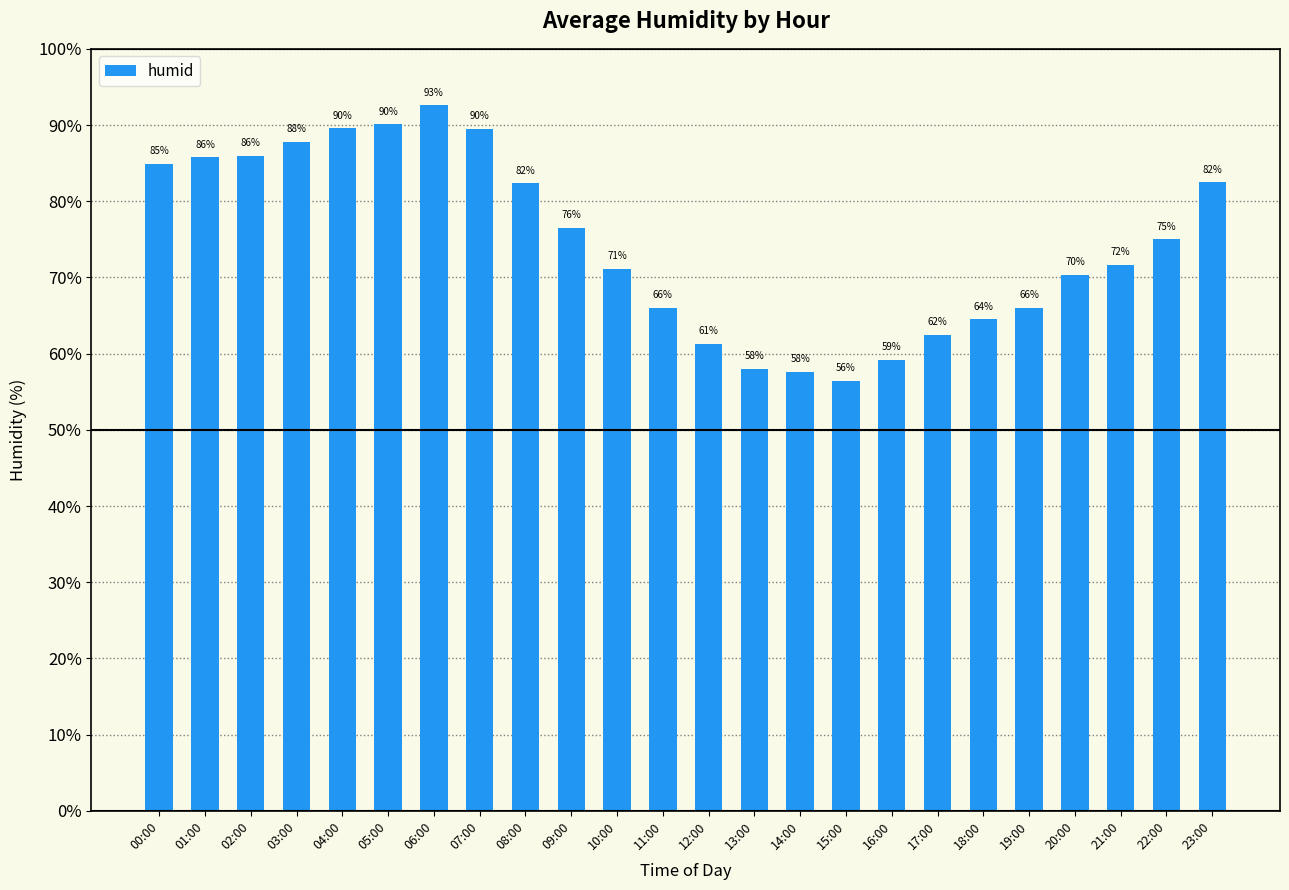

How many bars are there in total?

24